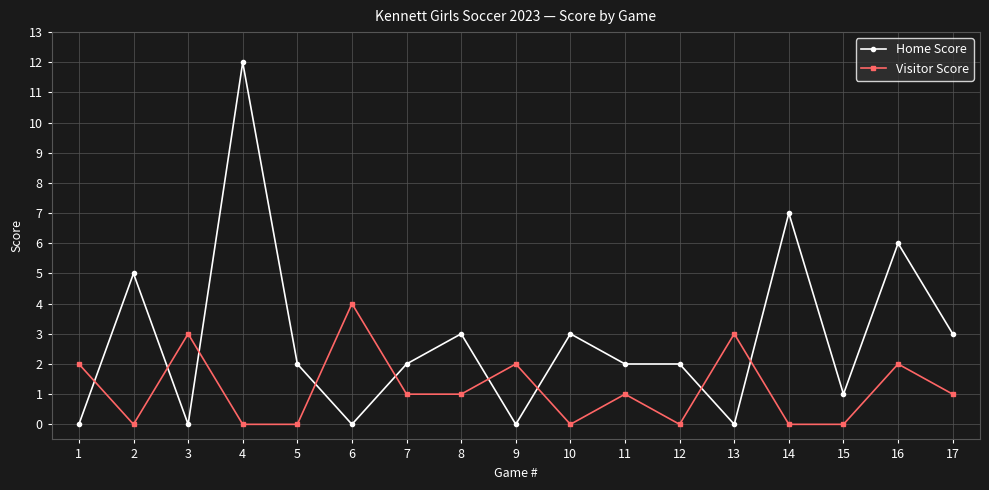

The value of Visitor Score at 16 is 3. True or false?

False